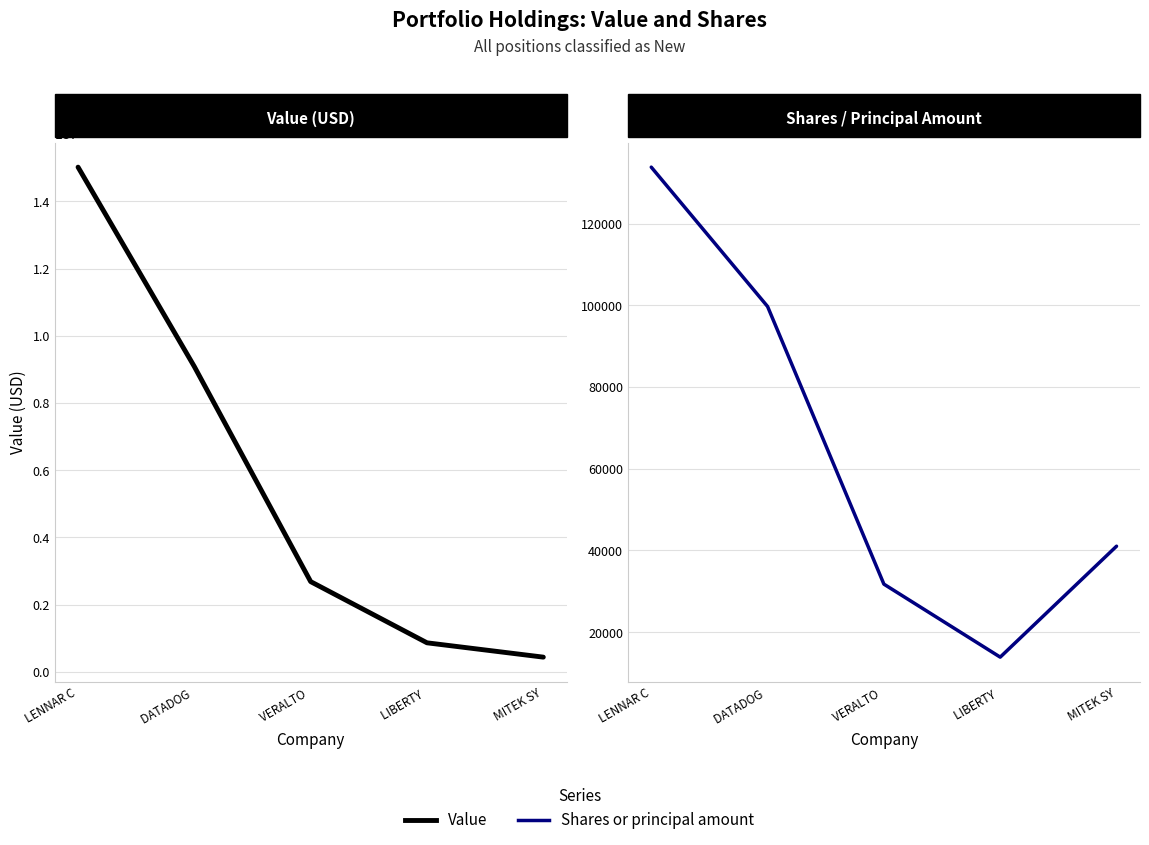

Is it true that Value equals 866219 at LIBERTY ?

True